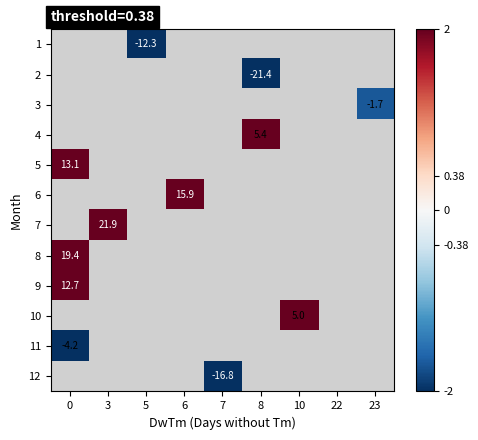

How many series are shown in this chart?

12